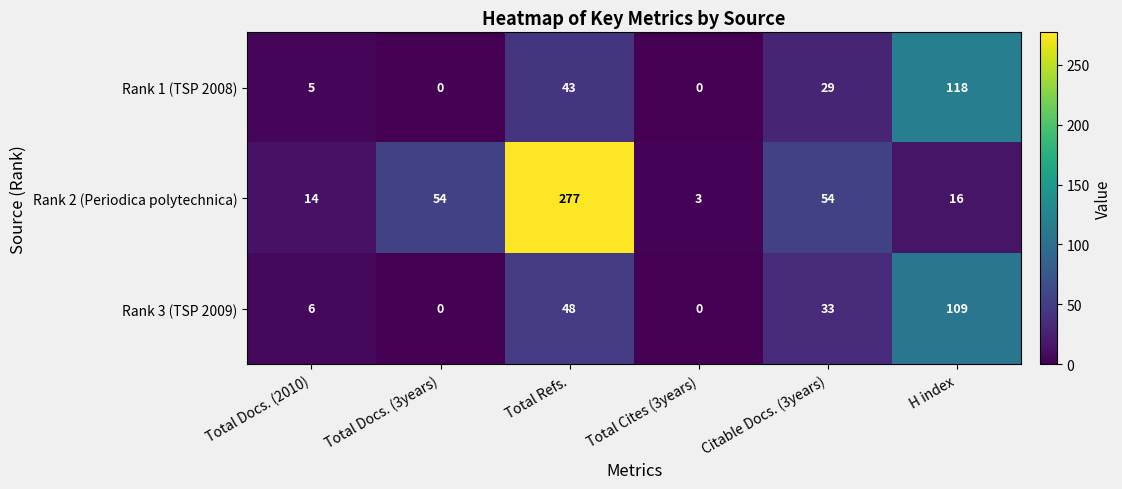

At H index, list the series in order from largest to smallest.

Rank 1 (TSP 2008), Rank 3 (TSP 2009), Rank 2 (Periodica polytechnica)